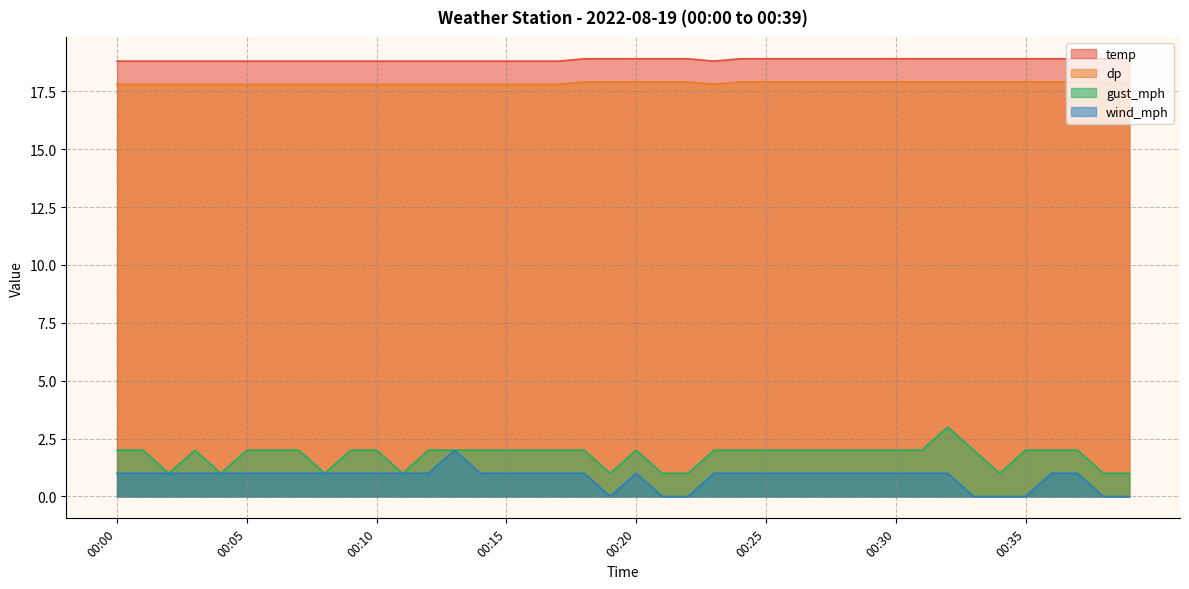

Reading left to right, transcribe all the data shown in this chart.

temp: 00:00=18.8	00:01=18.8	00:02=18.8	00:03=18.8	00:04=18.8	00:05=18.8	00:06=18.8	00:07=18.8	00:08=18.8	00:09=18.8	00:10=18.8	00:11=18.8	00:12=18.8	00:13=18.8	00:14=18.8	00:15=18.8	00:16=18.8	00:17=18.8	00:18=18.9	00:19=18.9	00:20=18.9	00:21=18.9	00:22=18.9	00:23=18.8	00:24=18.9	00:25=18.9	00:26=18.9	00:27=18.9	00:28=18.9	00:29=18.9	00:30=18.9	00:31=18.9	00:32=18.9	00:33=18.9	00:34=18.9	00:35=18.9	00:36=18.9	00:37=18.9	00:38=18.9	00:39=18.9
dp: 00:00=17.8	00:01=17.8	00:02=17.8	00:03=17.8	00:04=17.8	00:05=17.8	00:06=17.8	00:07=17.8	00:08=17.8	00:09=17.8	00:10=17.8	00:11=17.8	00:12=17.8	00:13=17.8	00:14=17.8	00:15=17.8	00:16=17.8	00:17=17.8	00:18=17.9	00:19=17.9	00:20=17.9	00:21=17.9	00:22=17.9	00:23=17.8	00:24=17.9	00:25=17.9	00:26=17.9	00:27=17.9	00:28=17.9	00:29=17.9	00:30=17.9	00:31=17.9	00:32=17.9	00:33=17.9	00:34=17.9	00:35=17.9	00:36=17.9	00:37=17.9	00:38=17.9	00:39=17.9
gust_mph: 00:00=2.0	00:01=2.0	00:02=1.0	00:03=2.0	00:04=1.0	00:05=2.0	00:06=2.0	00:07=2.0	00:08=1.0	00:09=2.0	00:10=2.0	00:11=1.0	00:12=2.0	00:13=2.0	00:14=2.0	00:15=2.0	00:16=2.0	00:17=2.0	00:18=2.0	00:19=1.0	00:20=2.0	00:21=1.0	00:22=1.0	00:23=2.0	00:24=2.0	00:25=2.0	00:26=2.0	00:27=2.0	00:28=2.0	00:29=2.0	00:30=2.0	00:31=2.0	00:32=3.0	00:33=2.0	00:34=1.0	00:35=2.0	00:36=2.0	00:37=2.0	00:38=1.0	00:39=1.0
wind_mph: 00:00=1.0	00:01=1.0	00:02=1.0	00:03=1.0	00:04=1.0	00:05=1.0	00:06=1.0	00:07=1.0	00:08=1.0	00:09=1.0	00:10=1.0	00:11=1.0	00:12=1.0	00:13=2.0	00:14=1.0	00:15=1.0	00:16=1.0	00:17=1.0	00:18=1.0	00:19=0.0	00:20=1.0	00:21=0.0	00:22=0.0	00:23=1.0	00:24=1.0	00:25=1.0	00:26=1.0	00:27=1.0	00:28=1.0	00:29=1.0	00:30=1.0	00:31=1.0	00:32=1.0	00:33=0.0	00:34=0.0	00:35=0.0	00:36=1.0	00:37=1.0	00:38=0.0	00:39=0.0